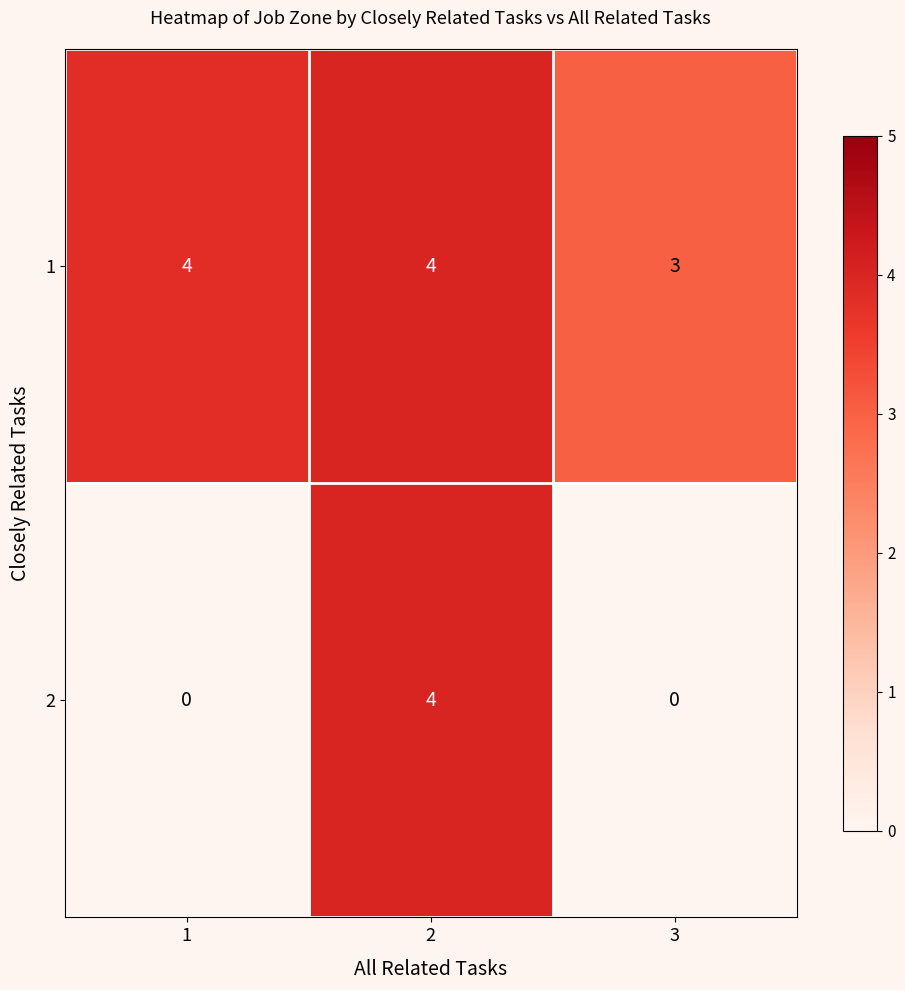

The 1 series shows 1 at 3. True or false?

False